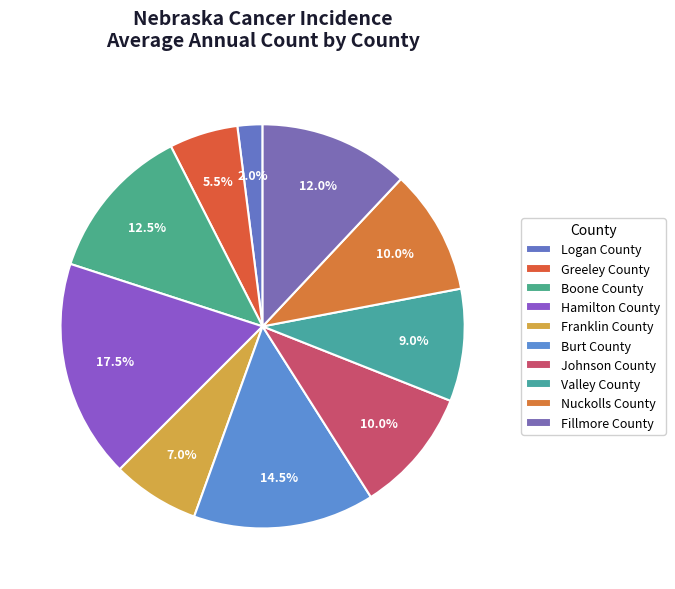

Is there a majority slice in this chart?

No